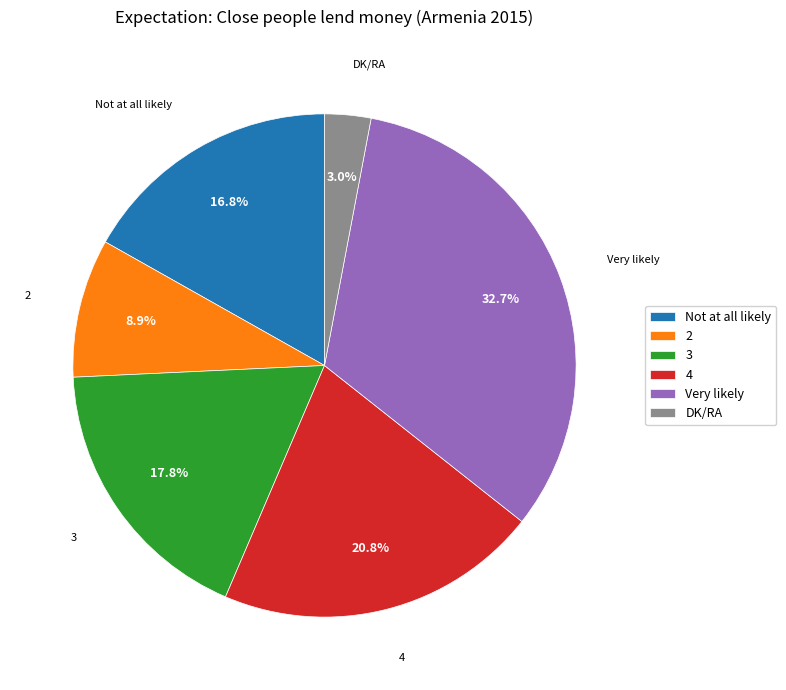

To the nearest percent, what is the difference between the 4 and Very likely slice percentages?

12%